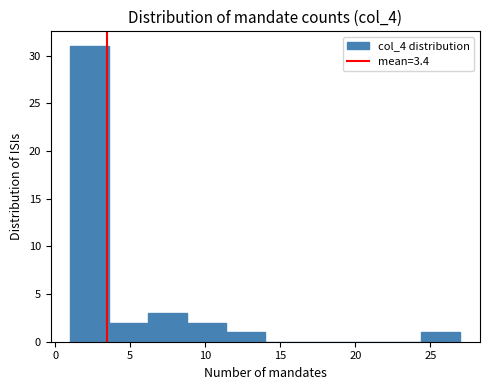

Over which range of the x-axis is the bar tallest?

1.0 to 3.6